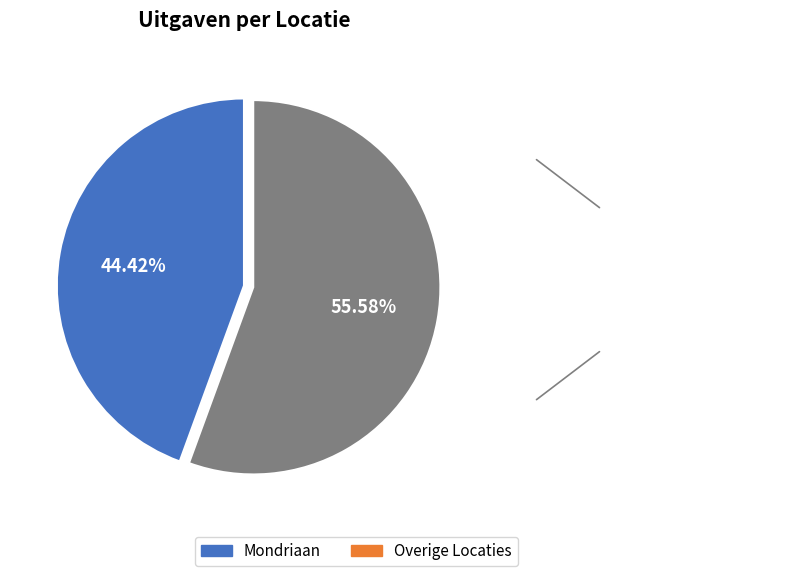

Count the number of slices in the pie.

2